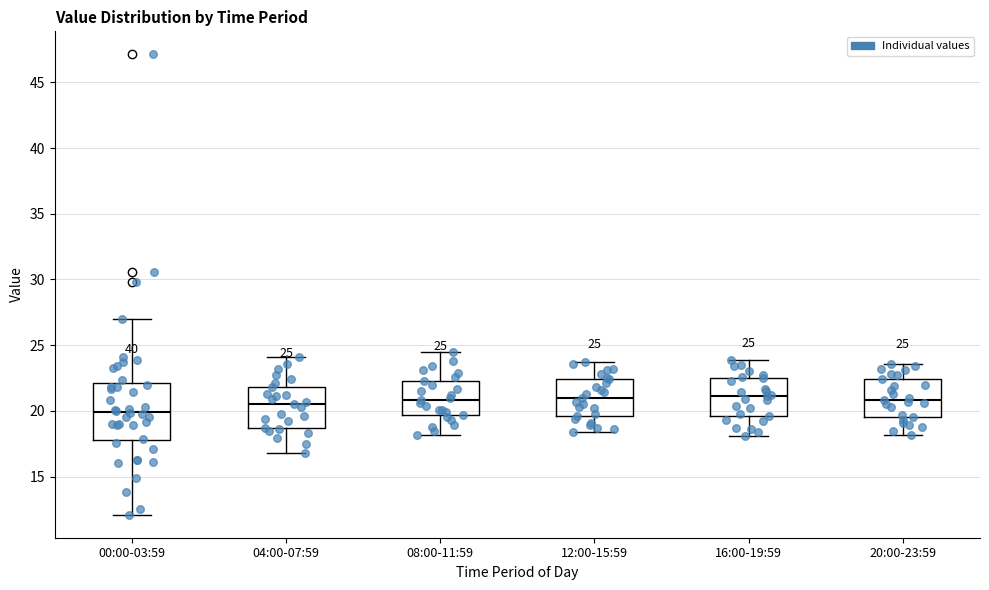

Which box is the tallest, from its lower edge to its upper edge?

00:00-03:59